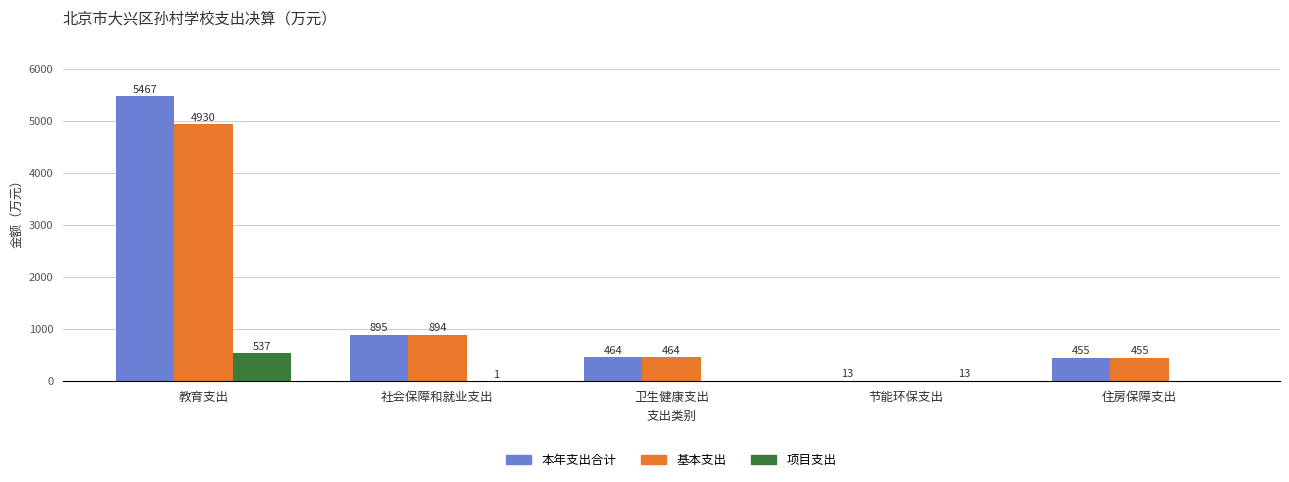

Which series changed the most between 节能环保支出 and 住房保障支出?

基本支出